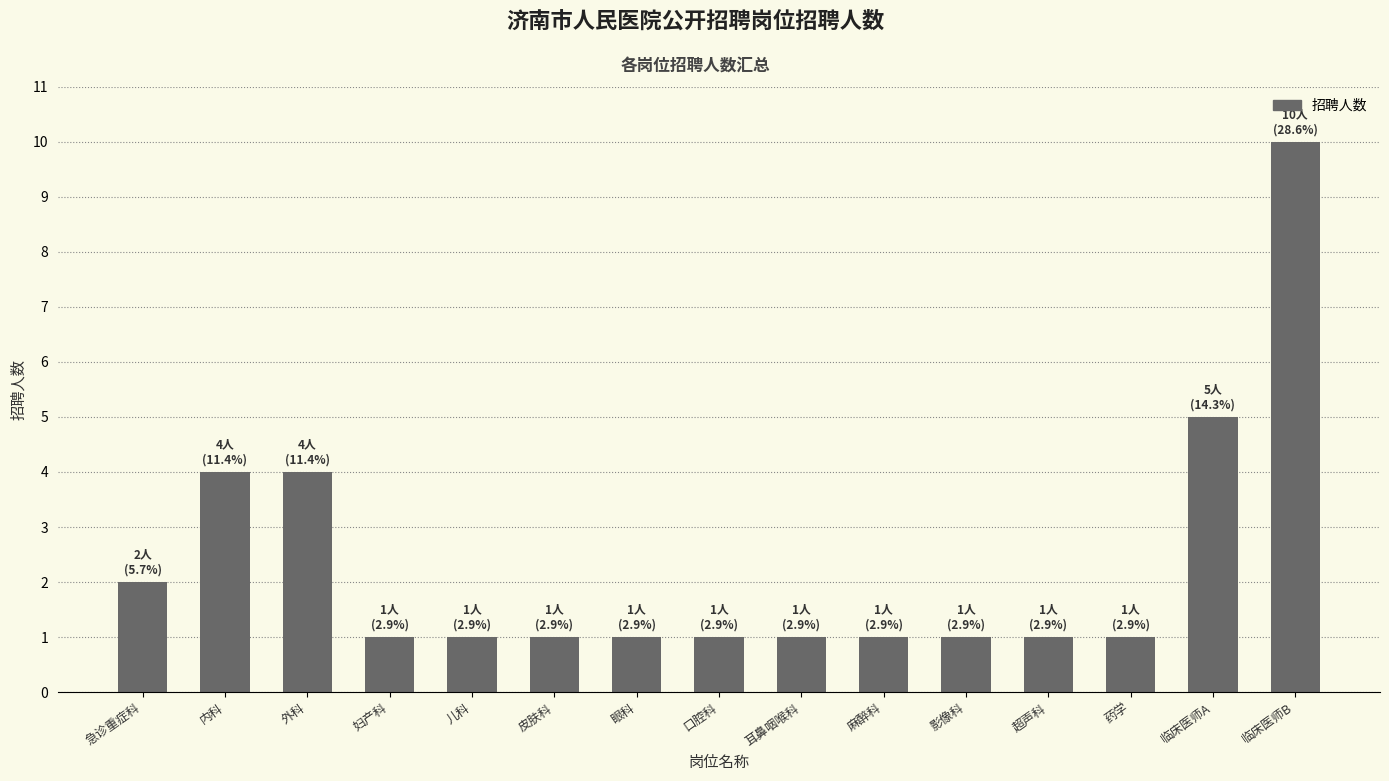

What is the label of the 8th bar from the left?

口腔科